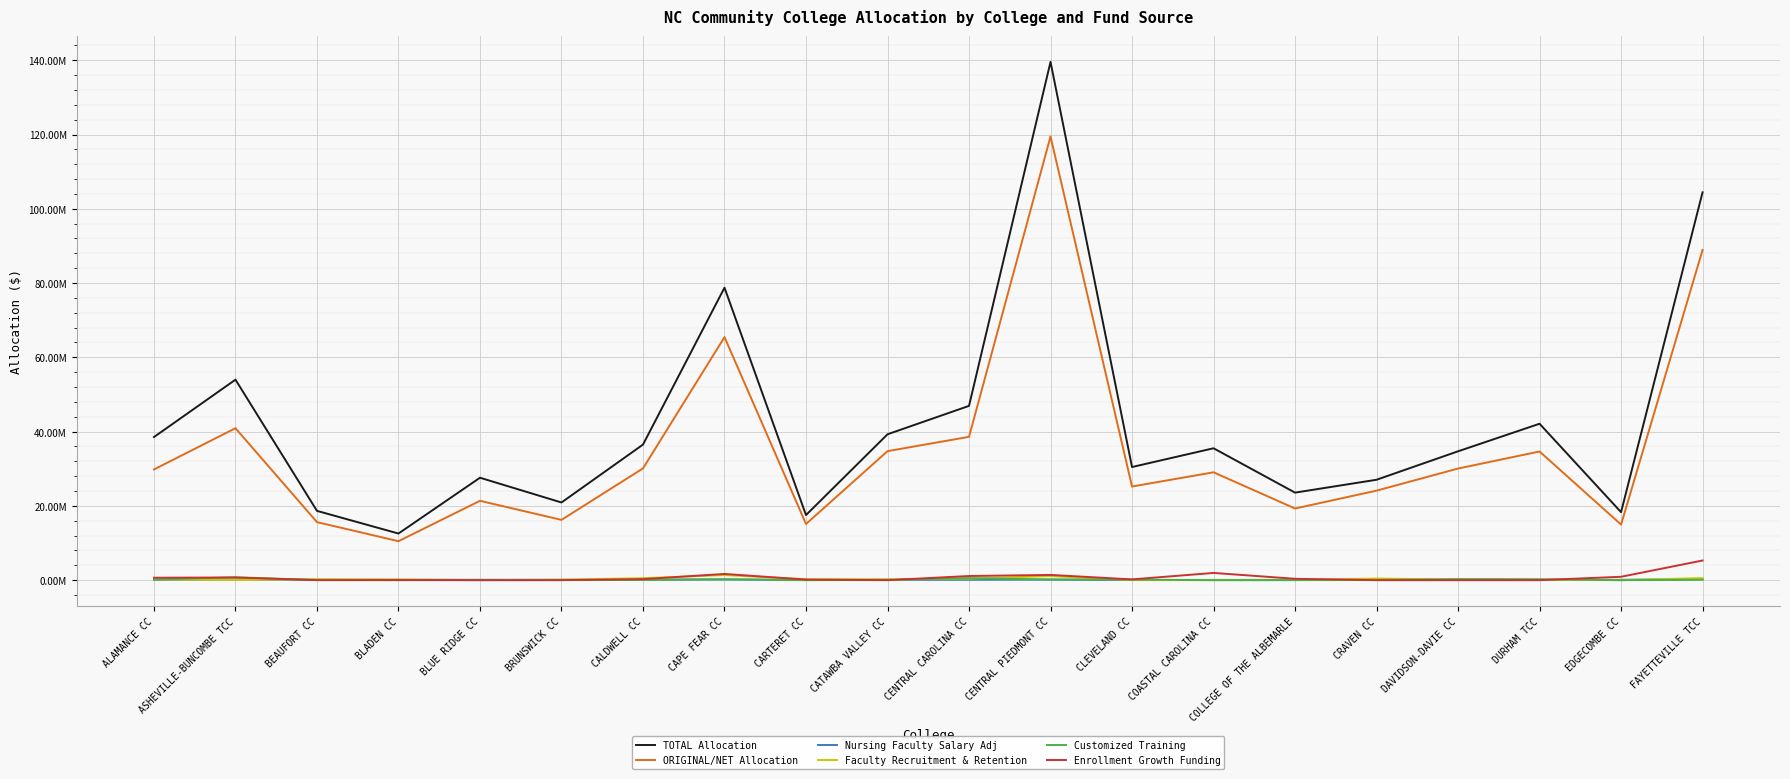

At how many categories does at least one series exceed 37439944?

8